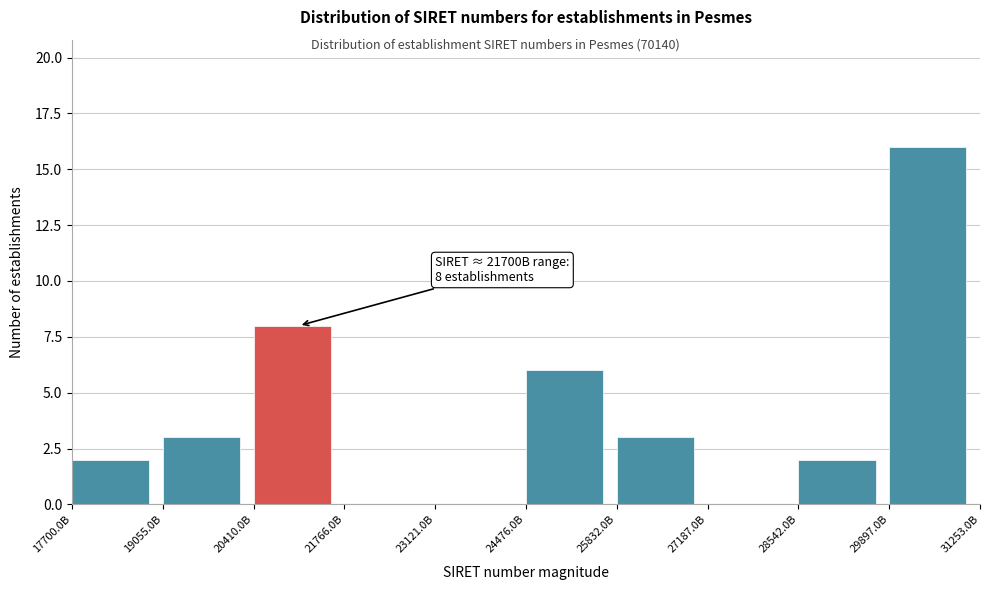

Reading right to left, list all the values displayed in this chart.

29897.0B=16	28542.0B=2	27187.0B=0	25832.0B=3	24476.0B=6	23121.0B=0	21766.0B=0	20410.0B=8	19055.0B=3	17700.0B=2